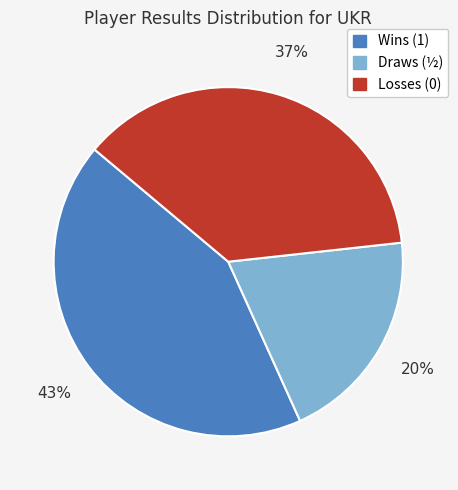

To the nearest percent, what is the average slice percentage?

33%